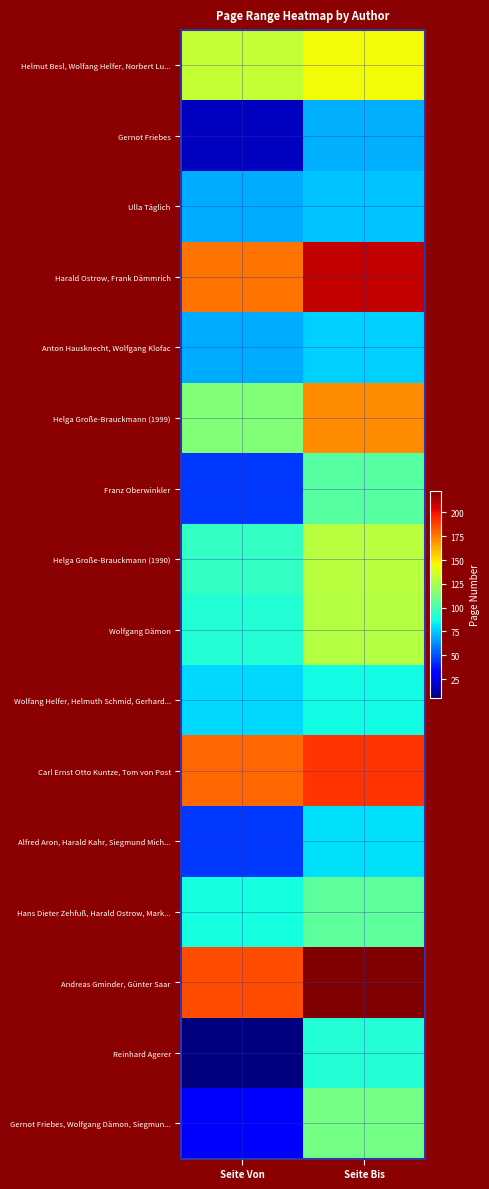

Reading right to left, list all the values displayed in this chart.

Helmut Besl, Wolfang Helfer, Norbert Lu...: Seite Bis=145	Seite Von=133
Gernot Friebes: Seite Bis=70	Seite Von=17
Ulla Täglich: Seite Bis=74	Seite Von=69
Harald Ostrow, Frank Dämmrich: Seite Bis=210	Seite Von=177
Anton Hausknecht, Wolfgang Klofac: Seite Bis=77	Seite Von=69
Helga Große-Brauckmann (1999): Seite Bis=171	Seite Von=115
Franz Oberwinkler: Seite Bis=104	Seite Von=45
Helga Große-Brauckmann (1990): Seite Bis=130	Seite Von=95
Wolfgang Dämon: Seite Bis=129	Seite Von=91
Wolfang Helfer, Helmuth Schmid, Gerhard...: Seite Bis=86	Seite Von=79
Carl Ernst Otto Kuntze, Tom von Post: Seite Bis=191	Seite Von=179
Alfred Aron, Harald Kahr, Siegmund Mich...: Seite Bis=80	Seite Von=45
Hans Dieter Zehfuß, Harald Ostrow, Mark...: Seite Bis=106	Seite Von=87
Andreas Gminder, Günter Saar: Seite Bis=223	Seite Von=185
Reinhard Agerer: Seite Bis=91	Seite Von=5
Gernot Friebes, Wolfgang Dämon, Siegmun...: Seite Bis=112	Seite Von=29